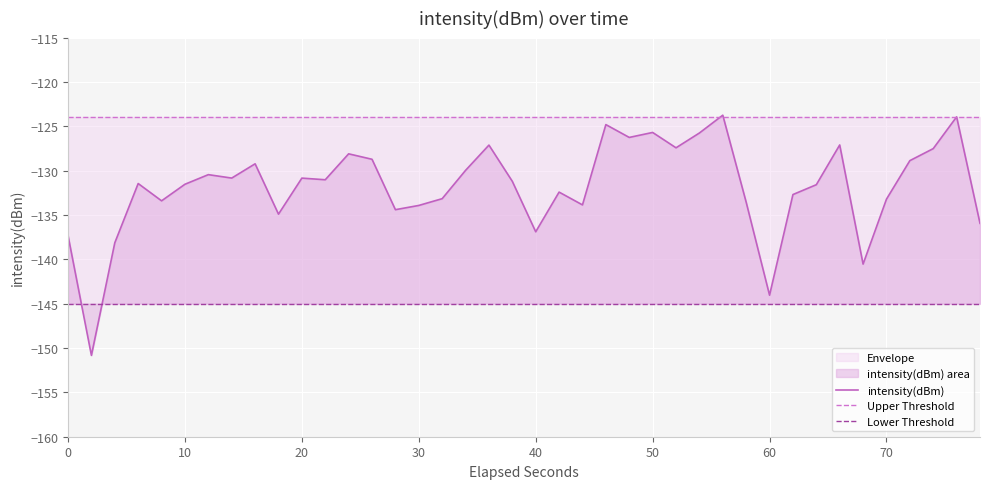

What is the highest value of the intensity(dBm) series?

-123.7